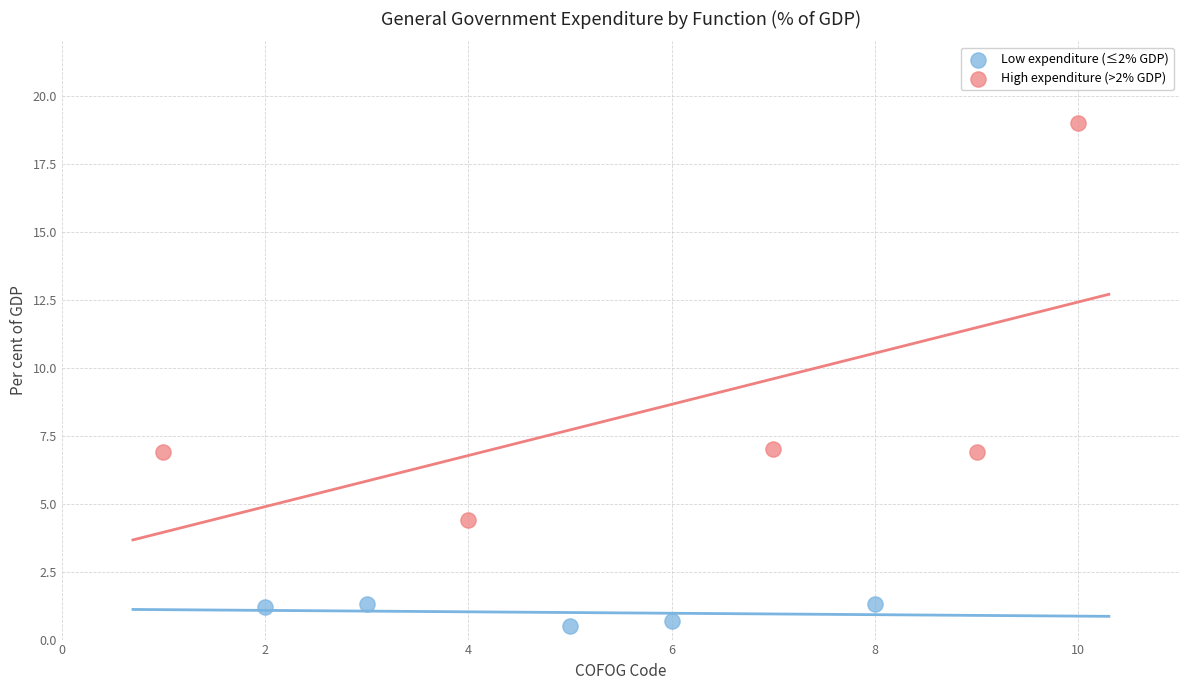

Which series has the widest spread of Y values?

High expenditure (>2% GDP)